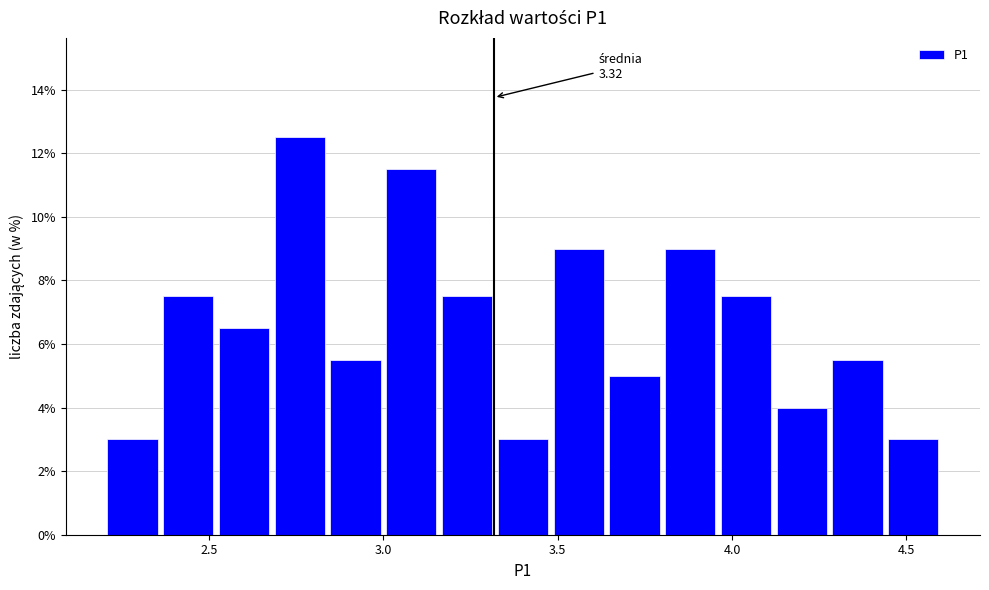

Around what value on the x-axis is the tallest bar? Give the approximate position of its centre, as read against the axis.

2.75